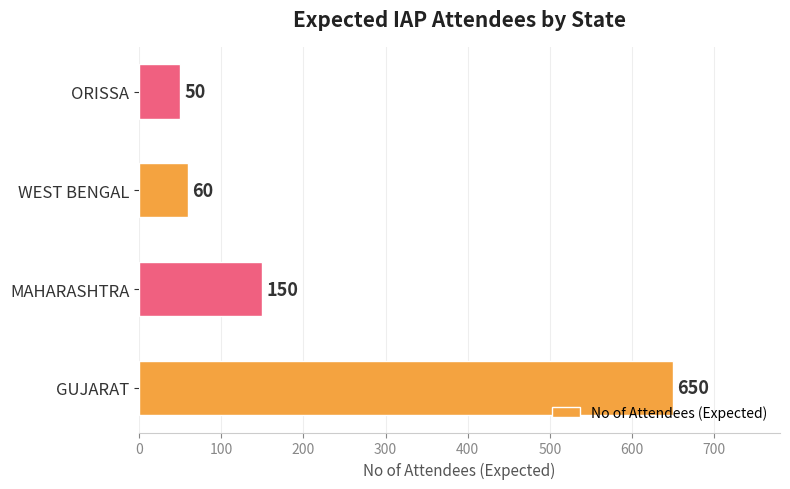

Does the chart contain any negative values?

No